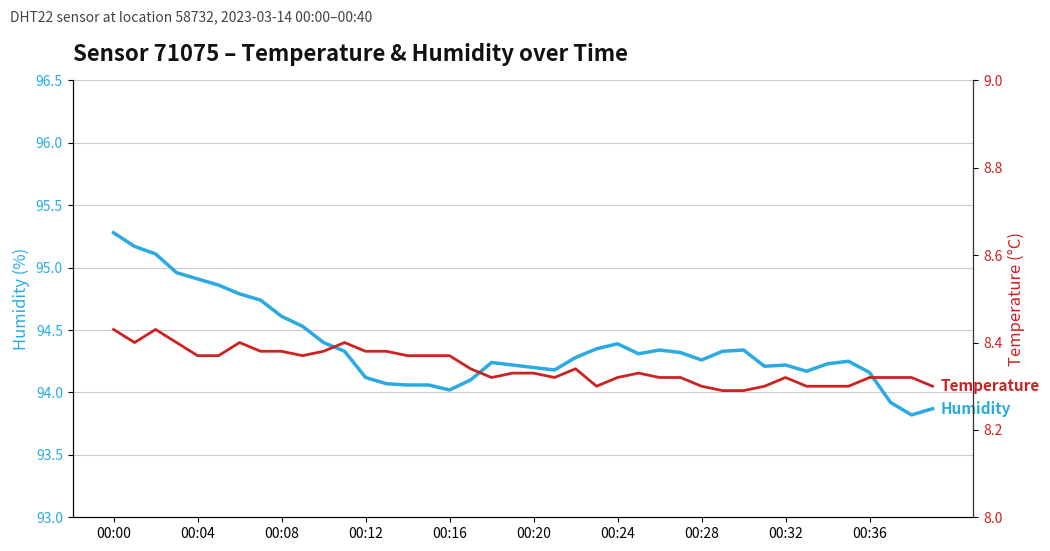

Does the chart have visible grid lines?

Yes